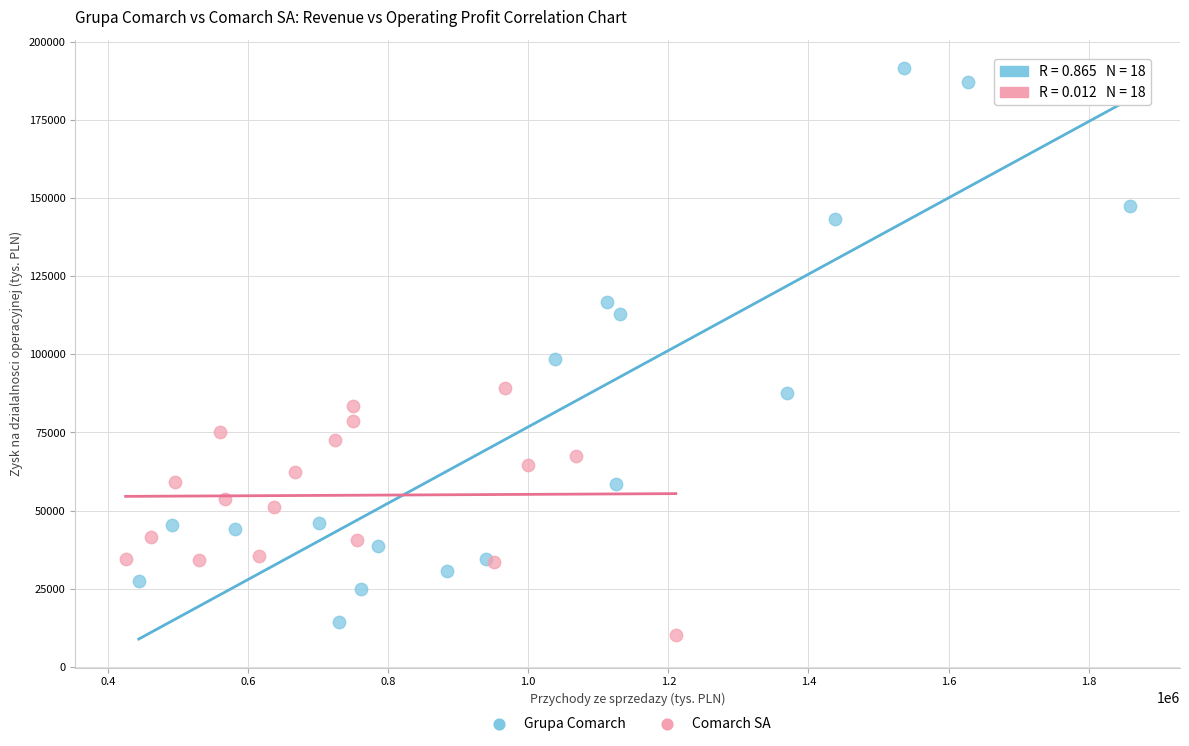

Which series has the largest Y range (max minus min)?

Grupa Comarch